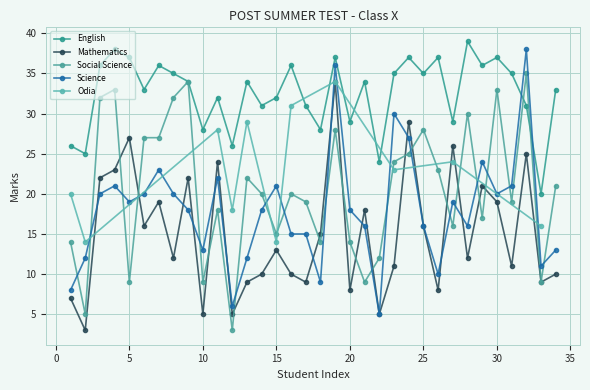

How many data points in Mathematics are less than 13?

17